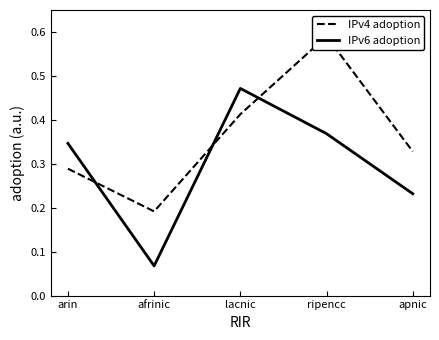

What is the sum of all IPv6 adoption values?

1.5